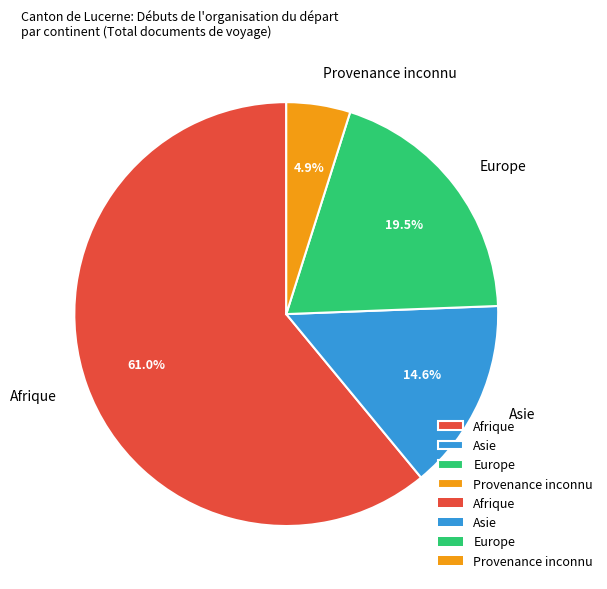

Which slice represents more than half of the pie?

Afrique